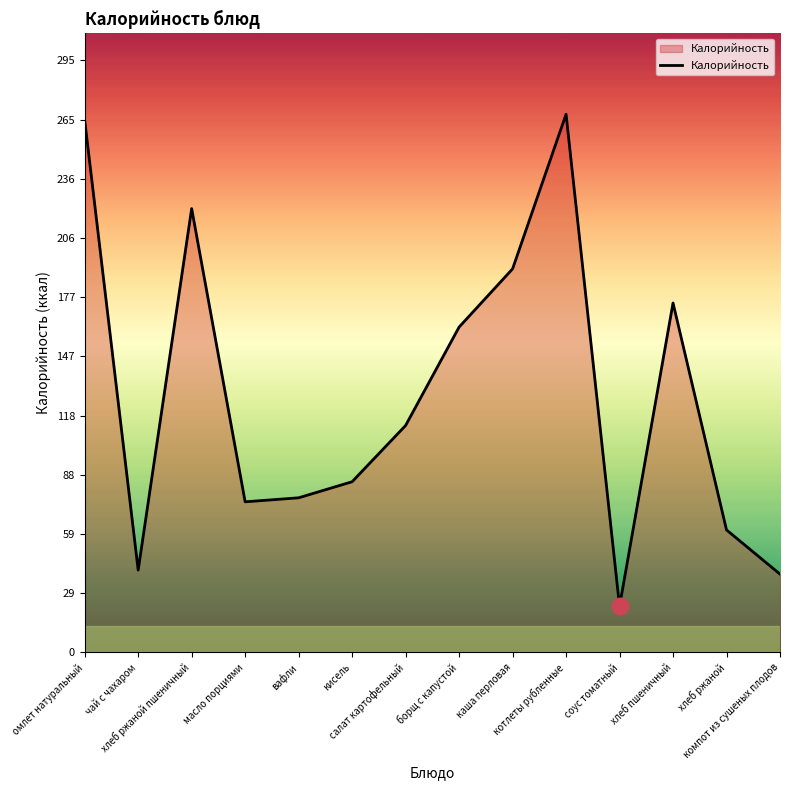

Where is the data nearest to the value 145?

борщ с капустой